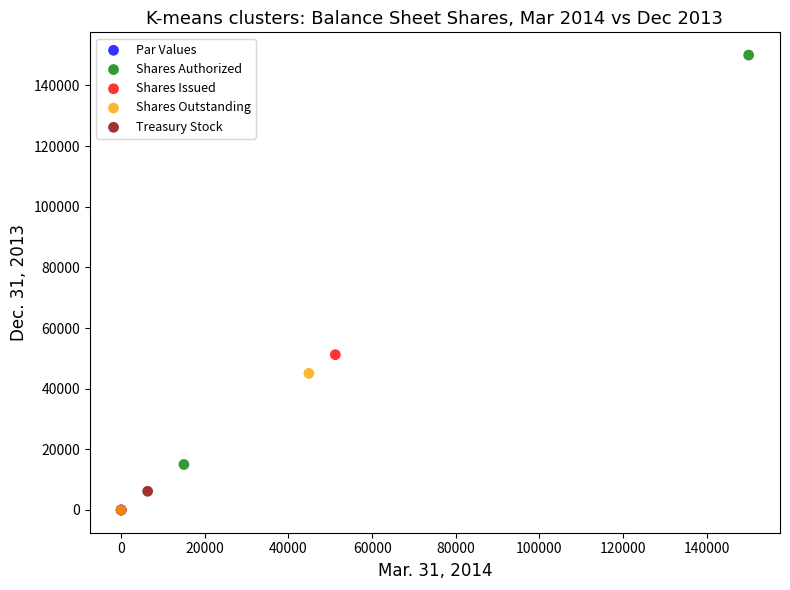

What are all the series names shown in the legend?

Par Values, Shares Authorized, Shares Issued, Shares Outstanding, Treasury Stock